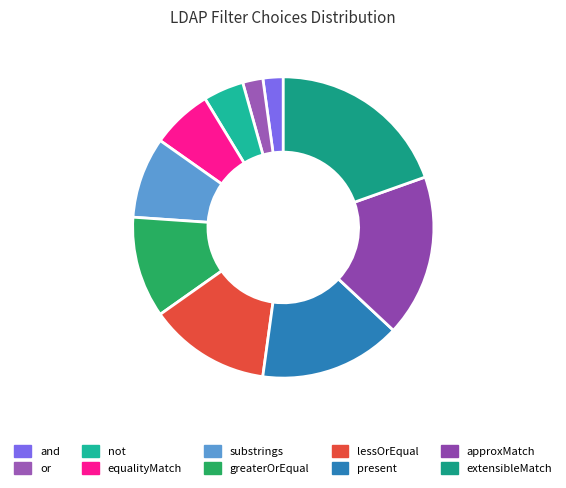

Is the sum of and and approxMatch greater than half?

No